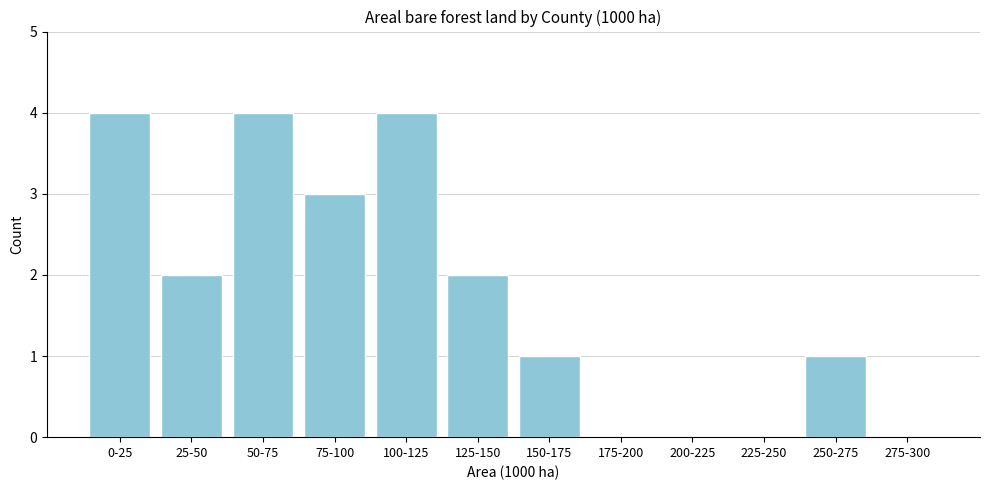

Reading right to left, list all the values displayed in this chart.

275-300=0	250-275=1	225-250=0	200-225=0	175-200=0	150-175=1	125-150=2	100-125=4	75-100=3	50-75=4	25-50=2	0-25=4